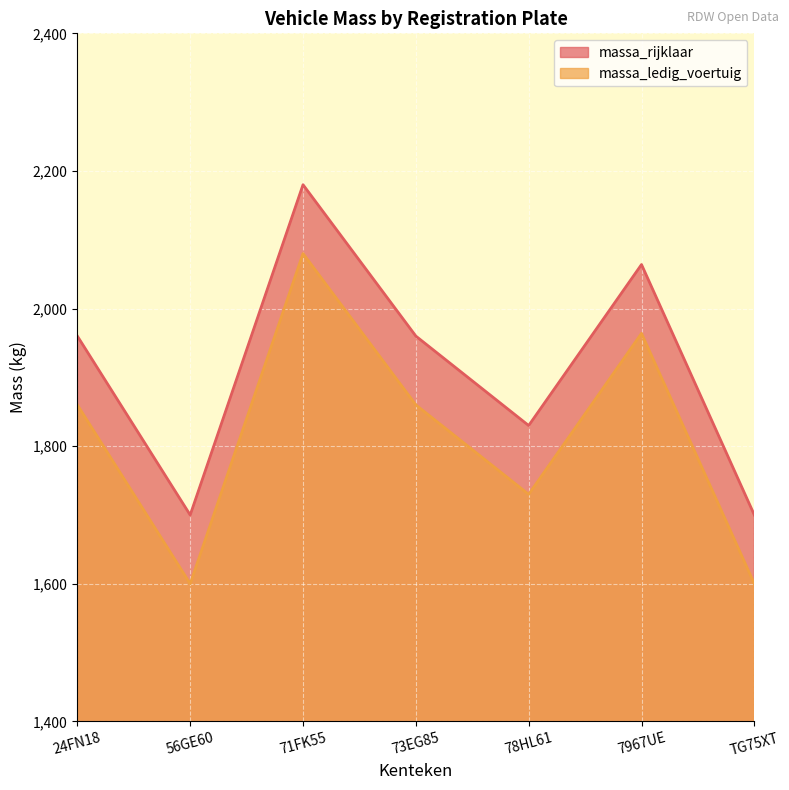

True or false: massa_rijklaar has a value of 1700 at 56GE60.

True